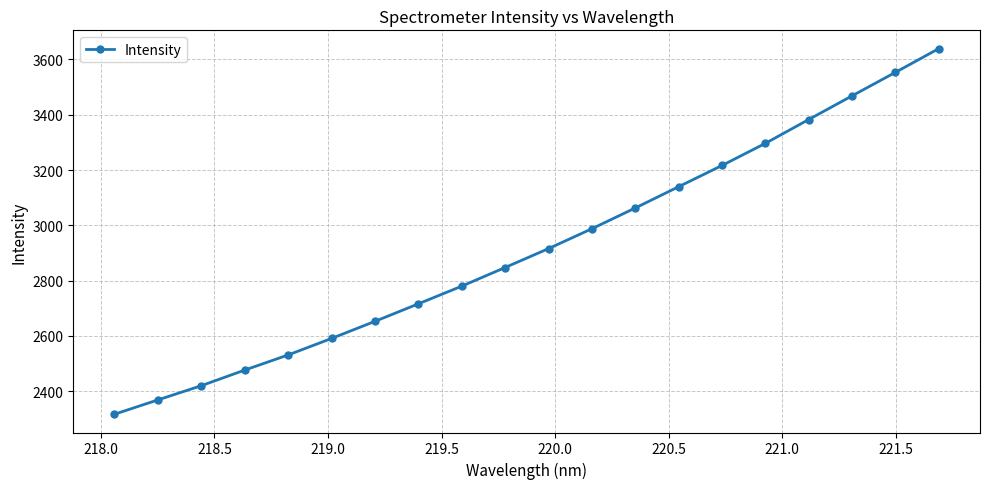

What is the difference between the second highest and second lowest values?

1185.3